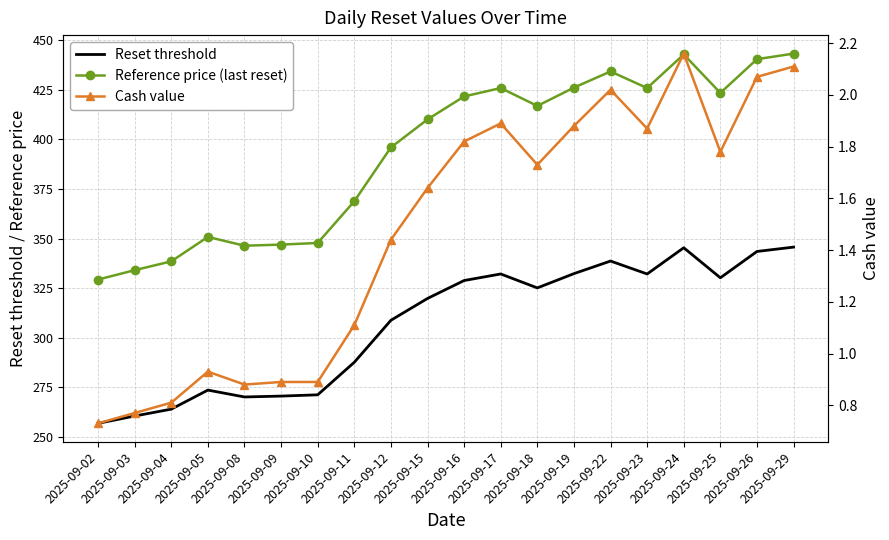

What is the difference between the maximum and minimum values in the Reset threshold series?

88.8